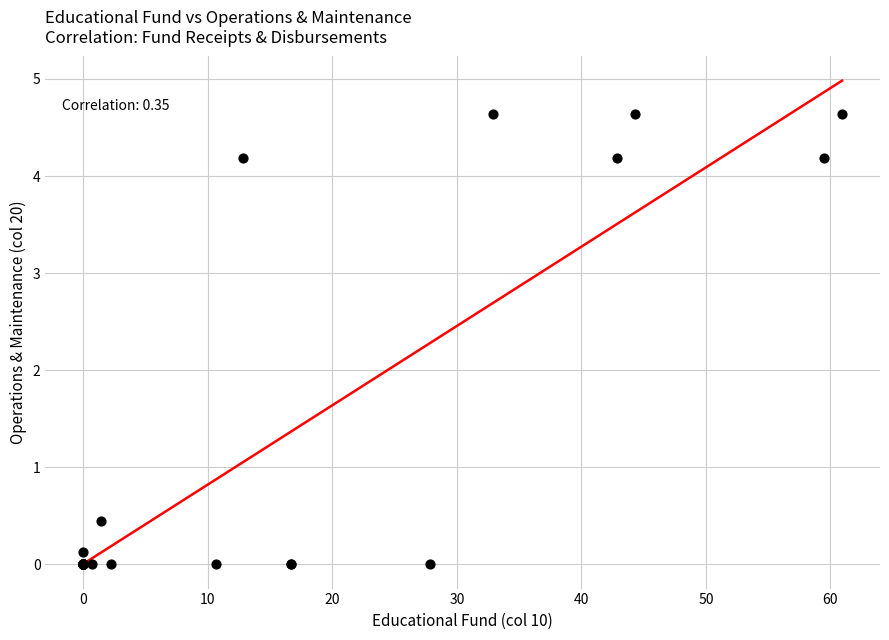

What Y value in the scatter plot is closest to 2?

0.5